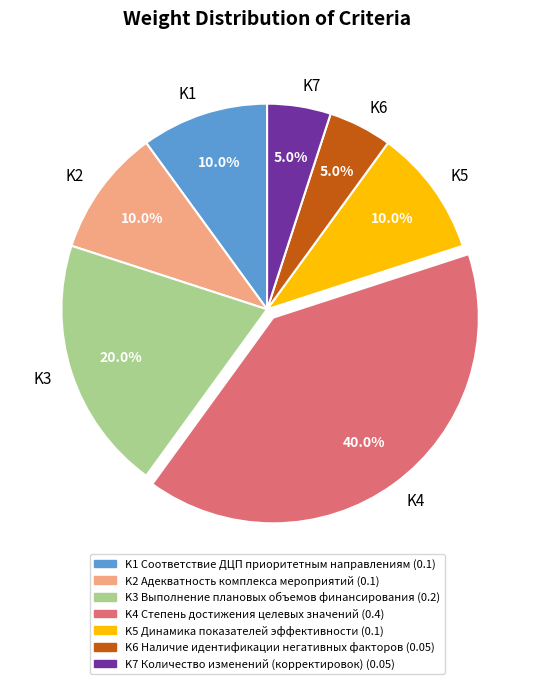

True or false: K3 accounts for 9% of the total.

False